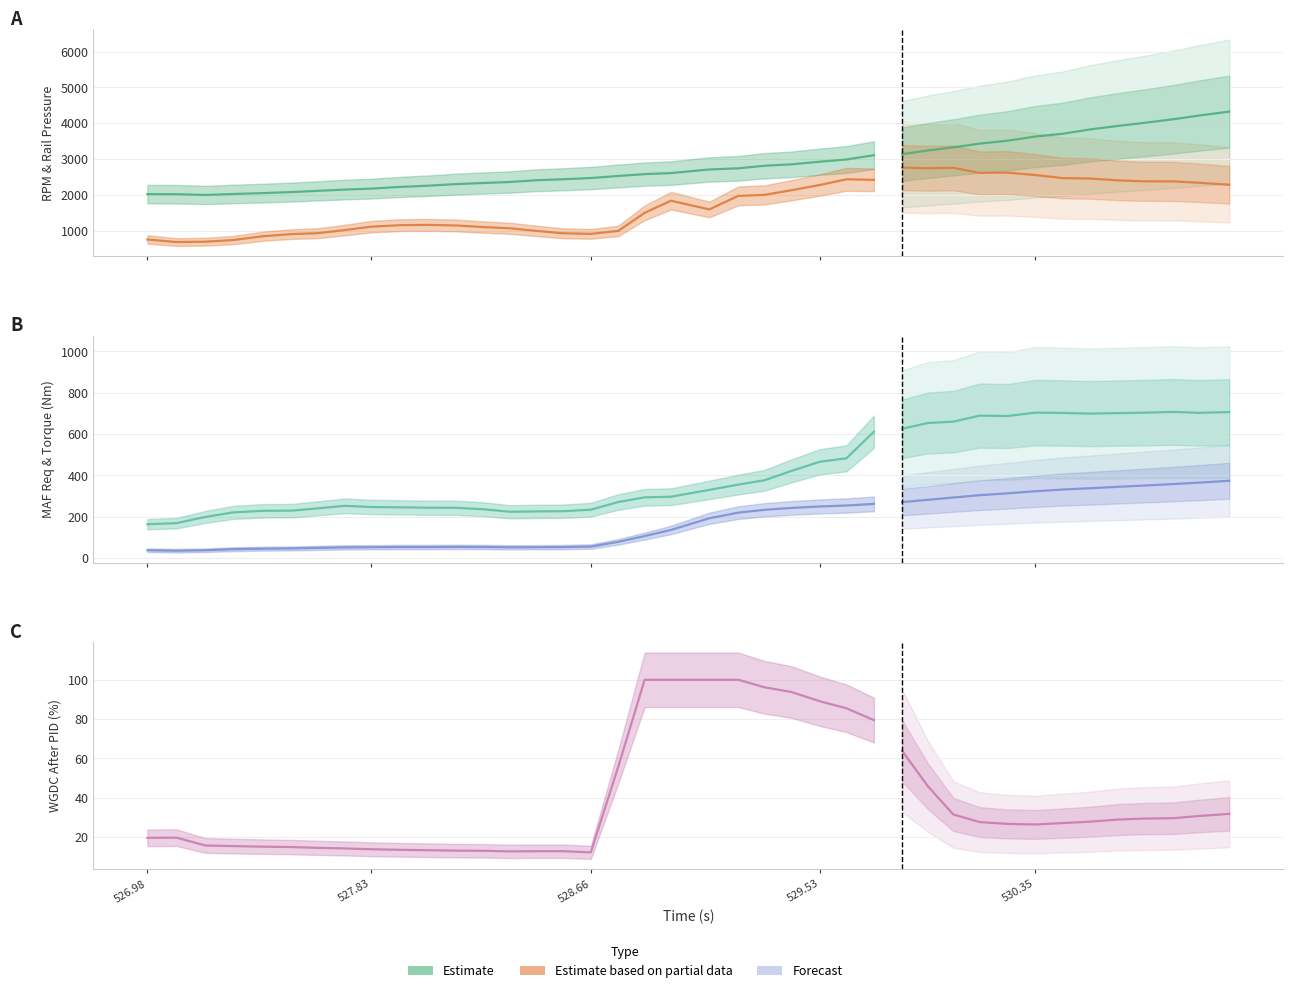

Where is the first local minimum for RPM (RPM)?

527.199